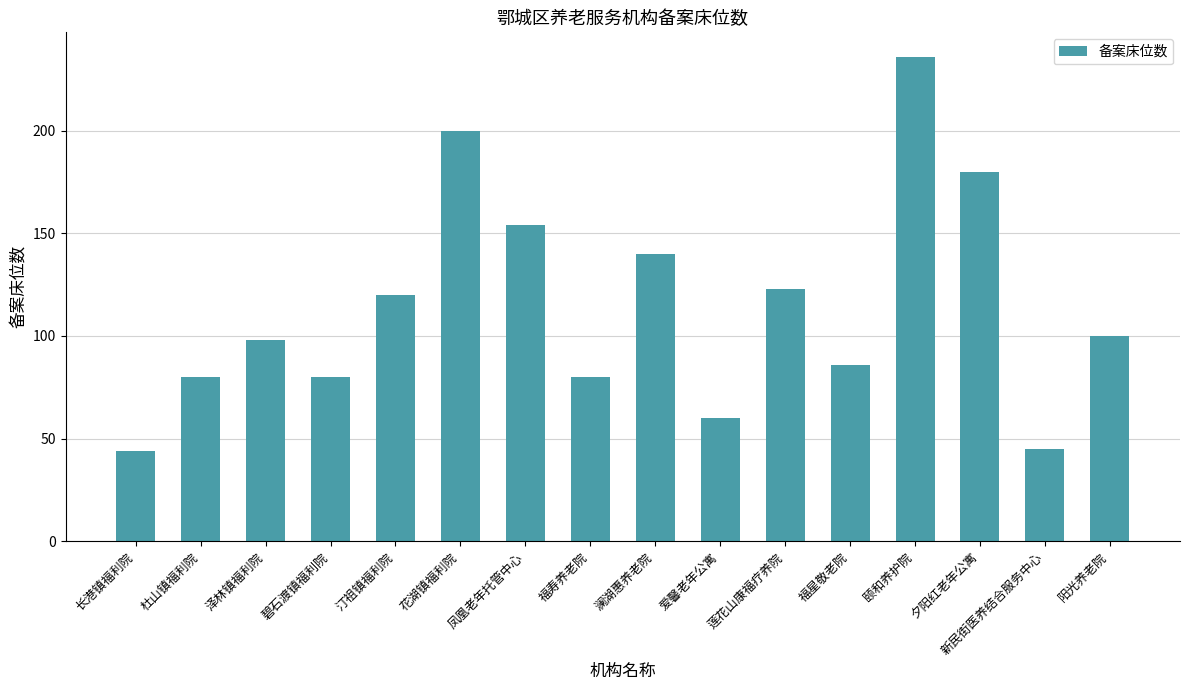

Which category has the highest value across all series?

颐和养护院